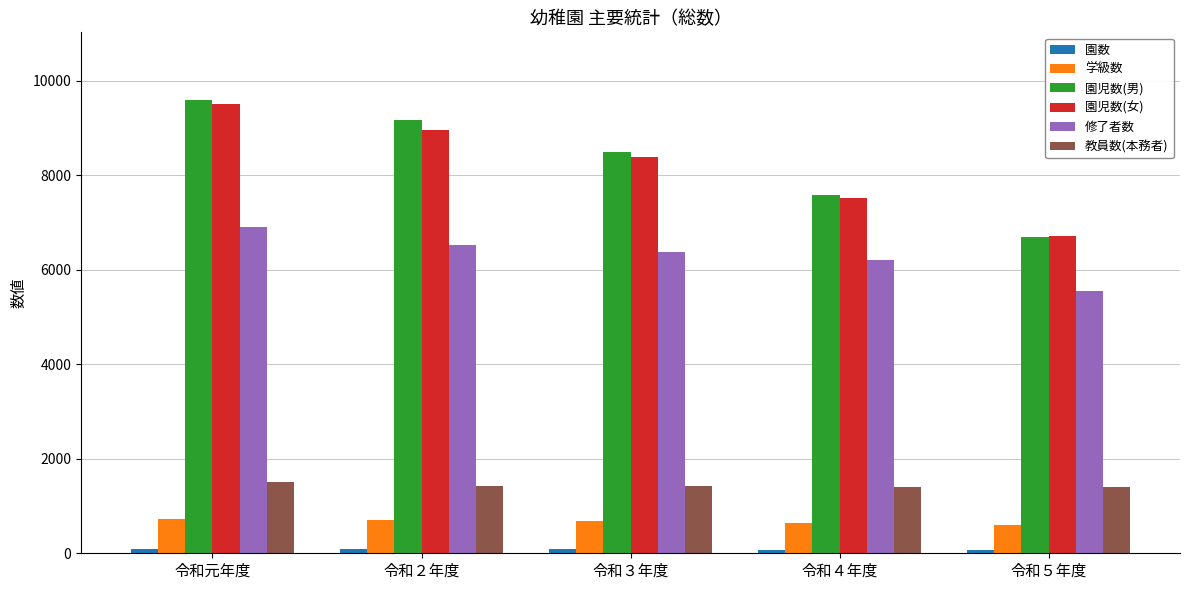

Is it true that 教員数(本務者) equals 1419 at 令和３年度?

True